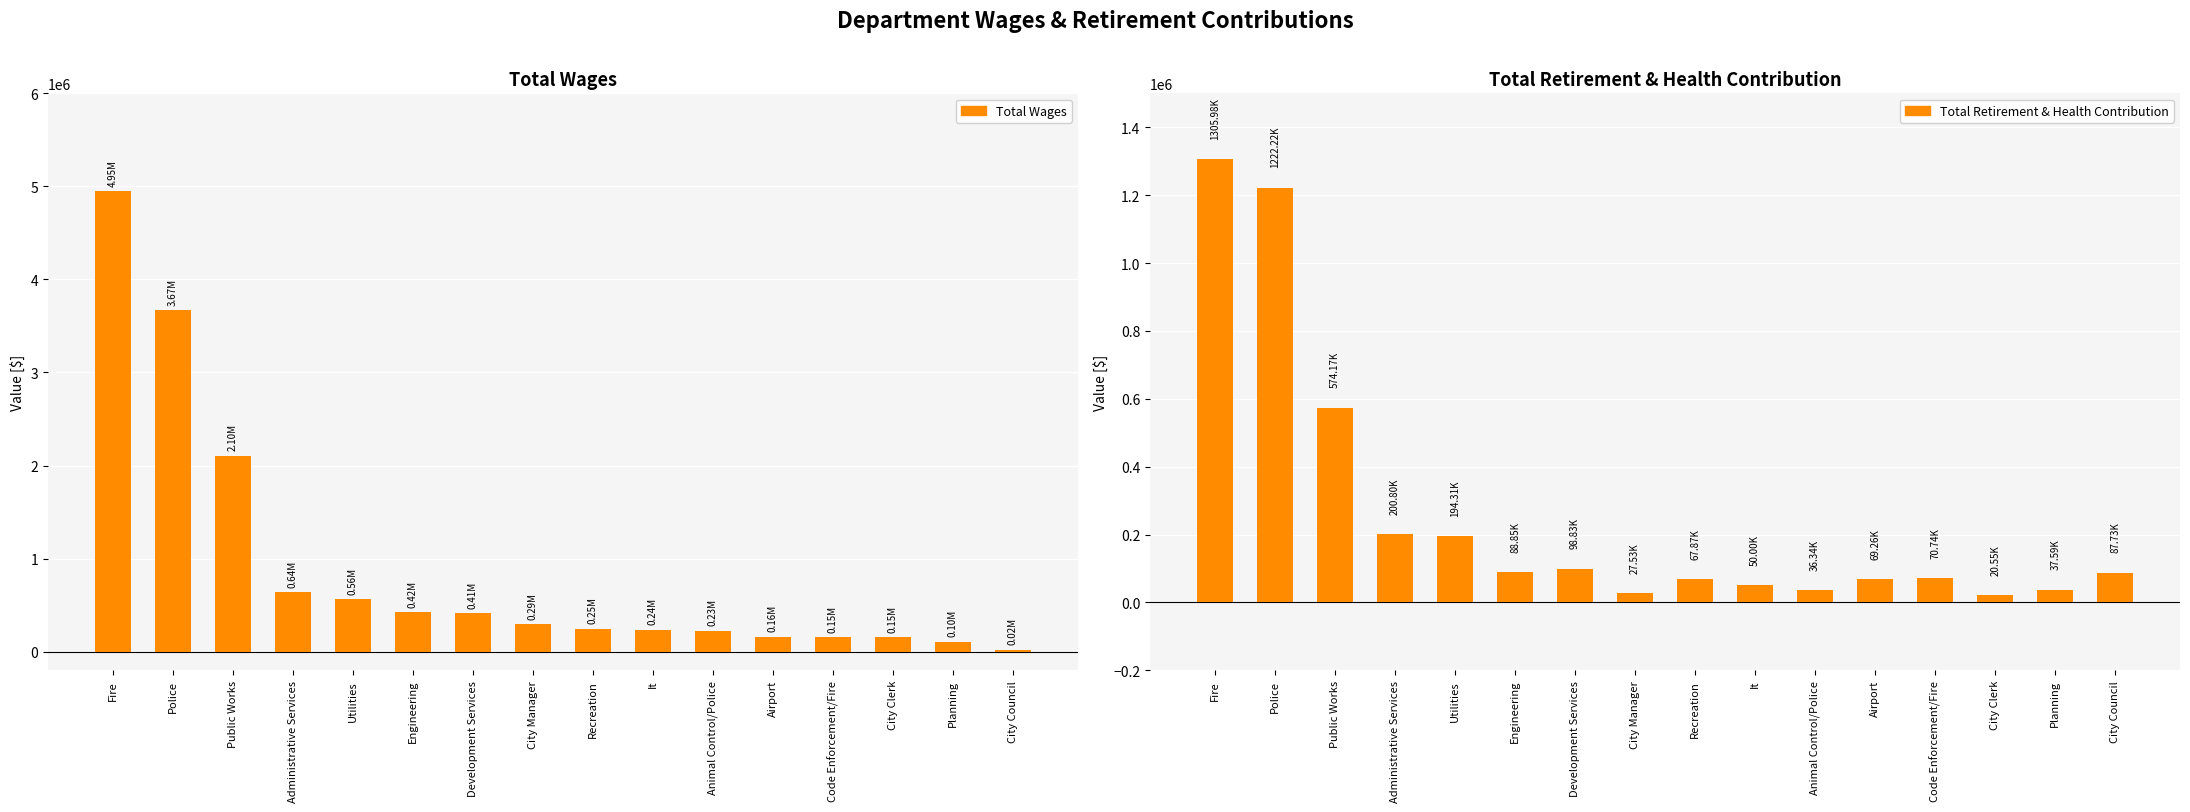

Reading left to right, extract all data points from this chart.

Total Wages: 4946427	3667774	2104038	636151	564835	424379	414612	294373	247929	236425	226444	158677	154716	154633	104136	17324
Total Retirement & Health Contribution: 1305980	1222225	574166	200798	194314	88846	98834	27532	67869	50003	36345	69258	70741	20553	37591	87730